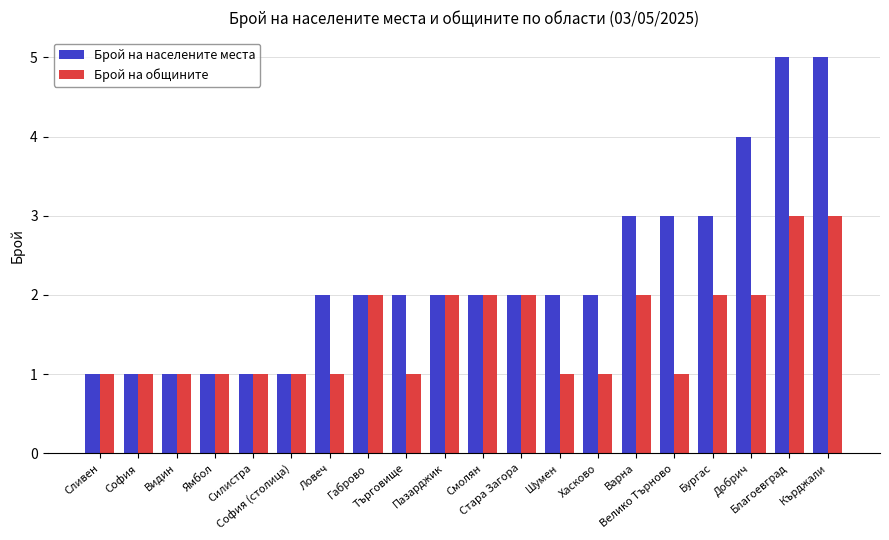

Which series has the largest range (max minus min)?

Брой на населените места